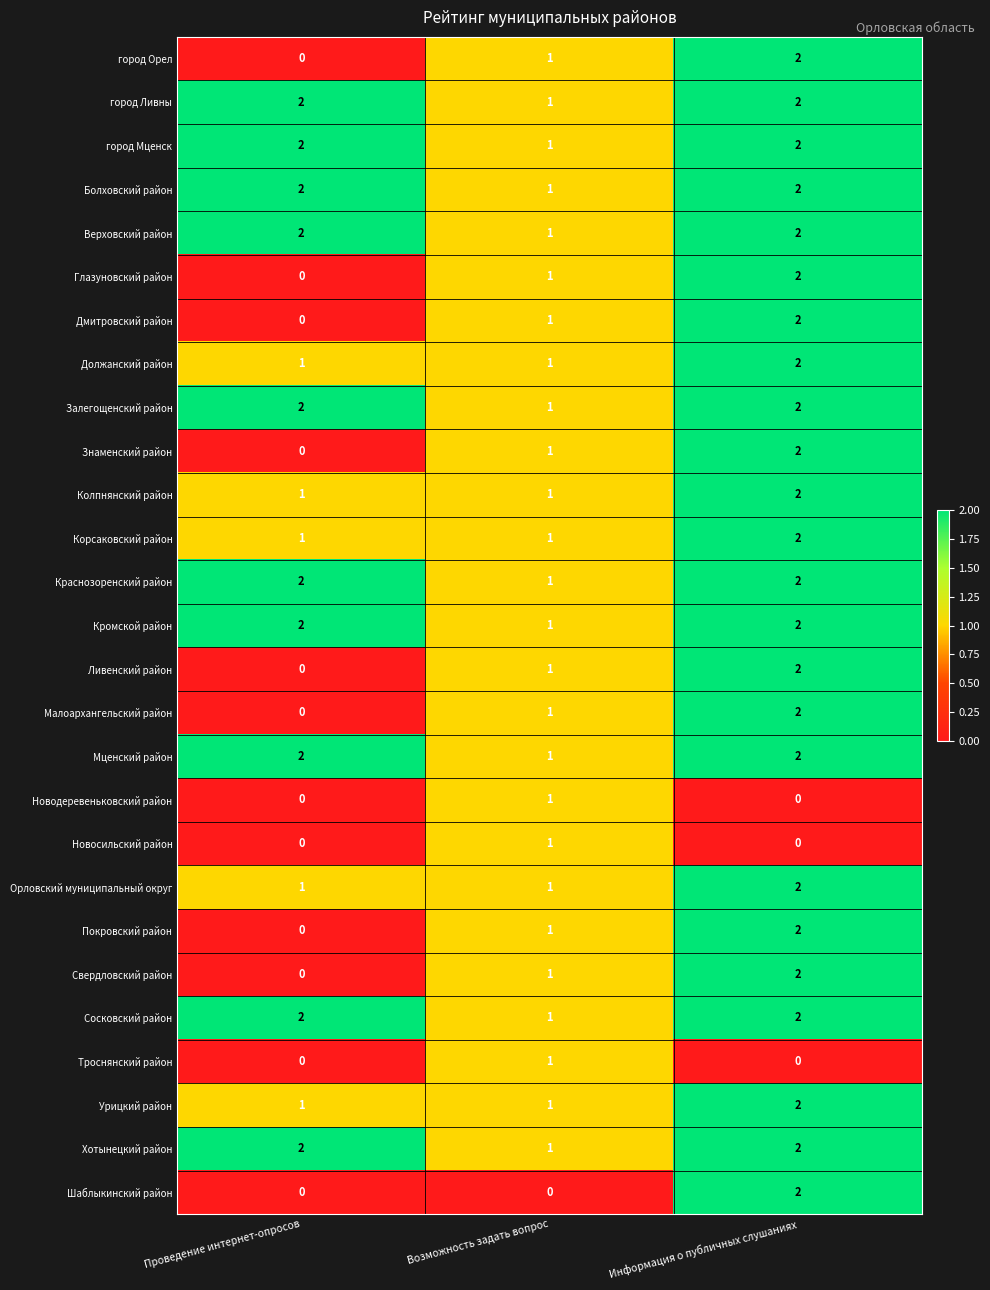

At how many categories does at least one series exceed 0?

3